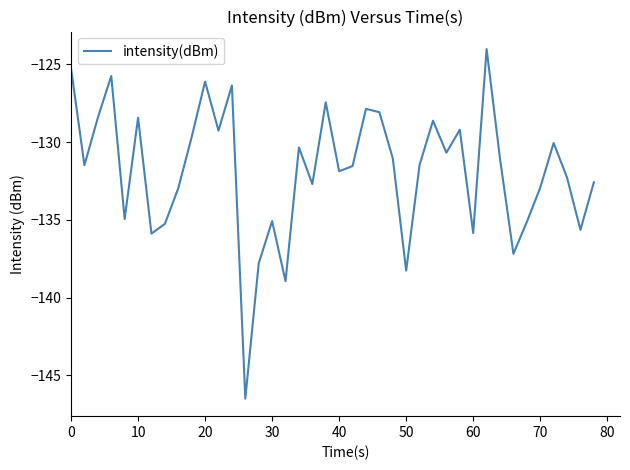

What is the minimum value shown in the chart?

-146.5